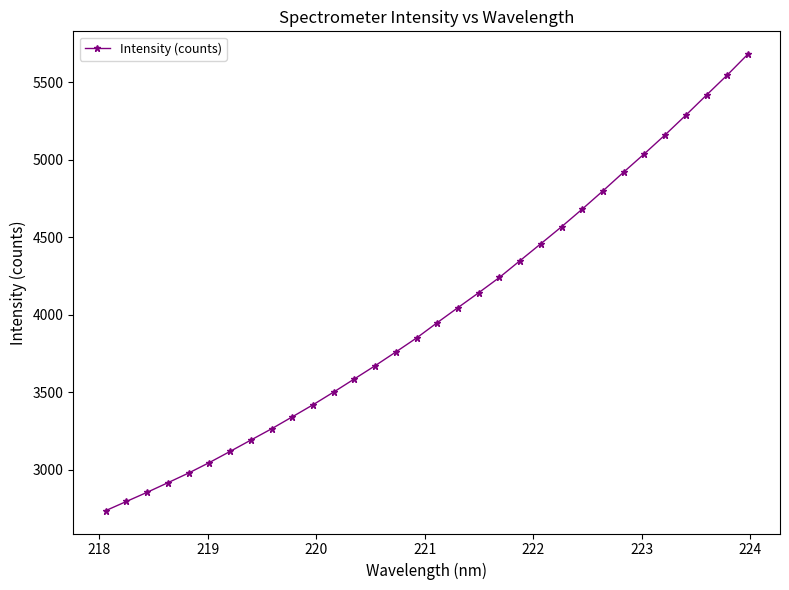

What is the average value?

4009.6